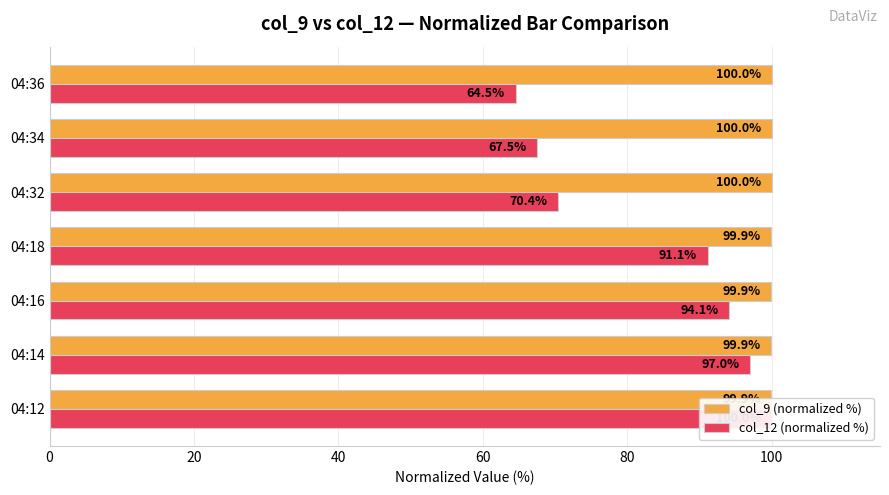

What is the sum of all col_12 (normalized %) values?

584.7